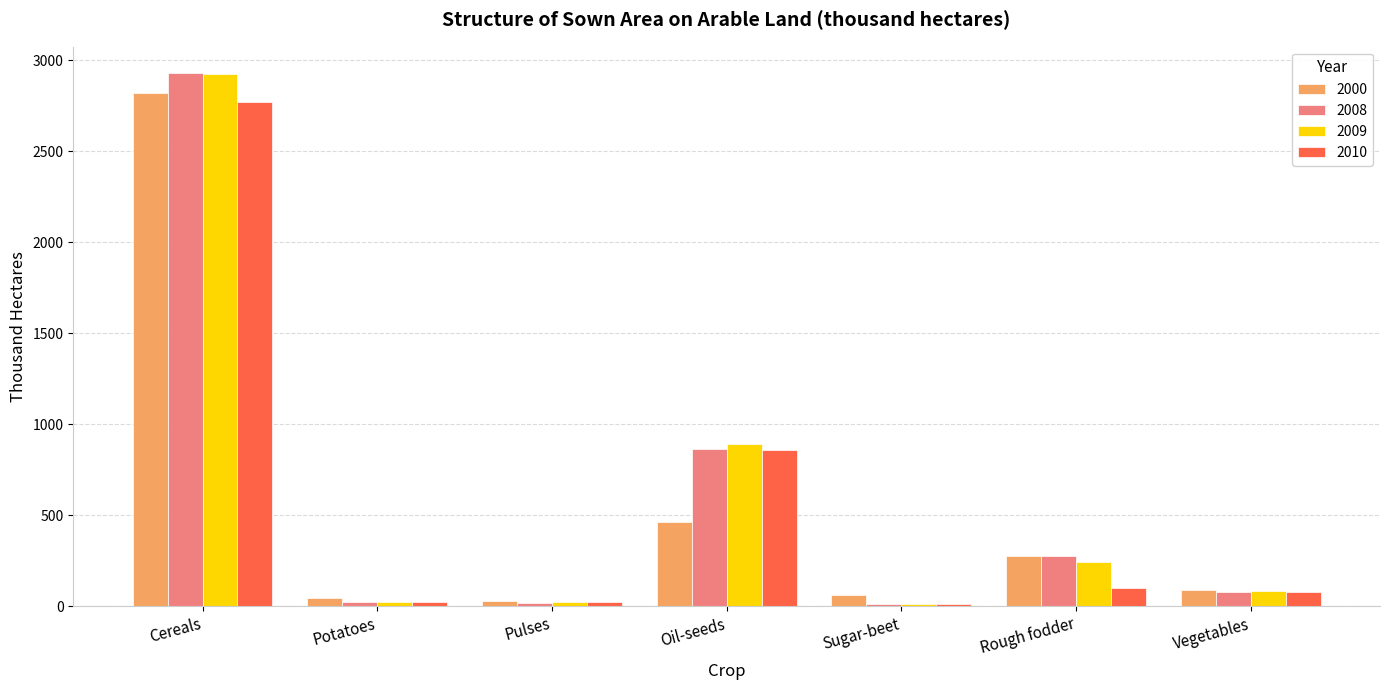

Count the number of categories in the chart.

7